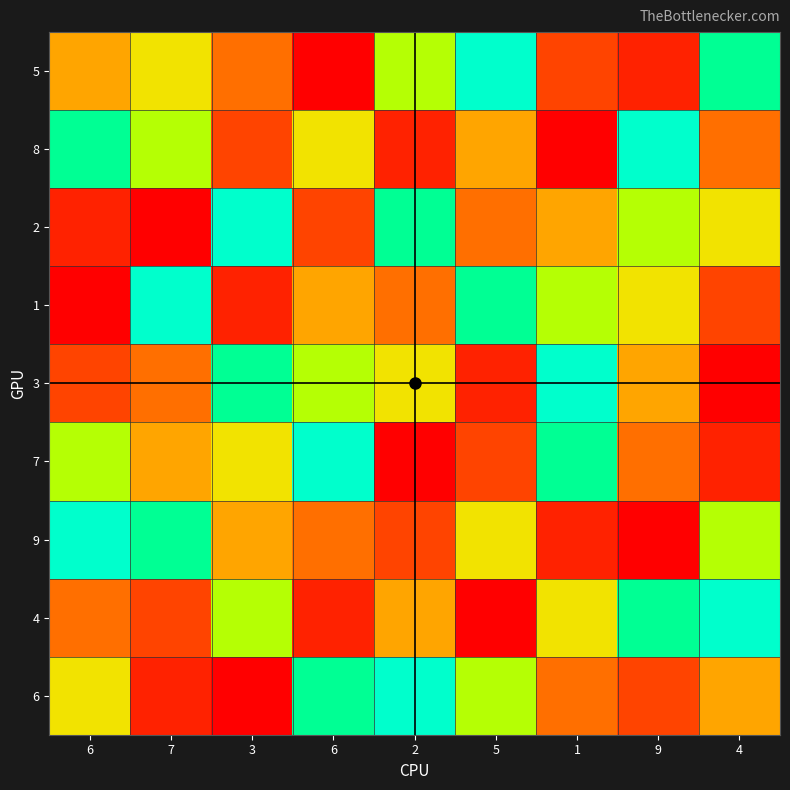

Which label corresponds to the smallest value in the chart?

6